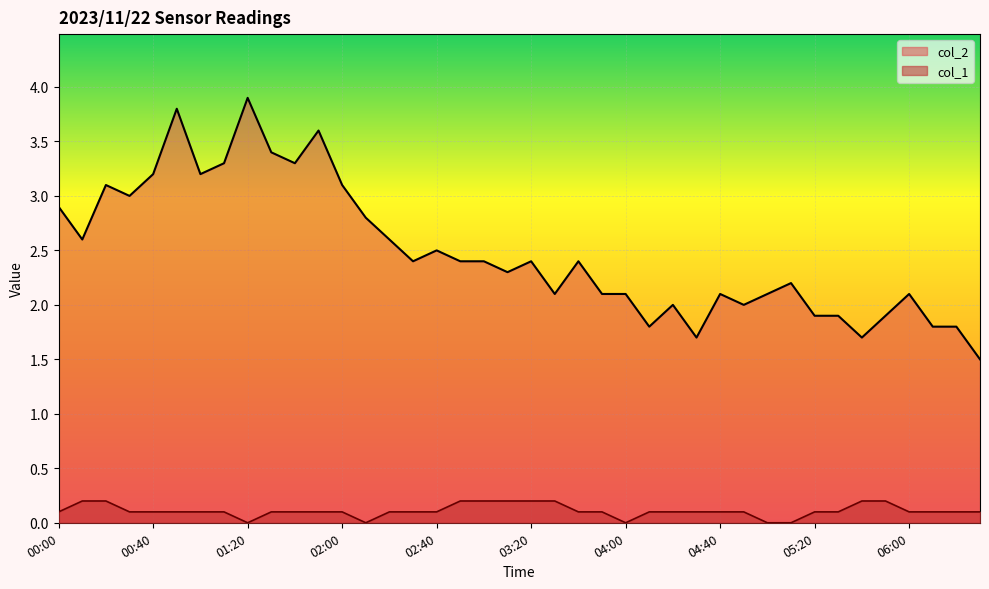

What is the total value across all series at 05:00?

2.1